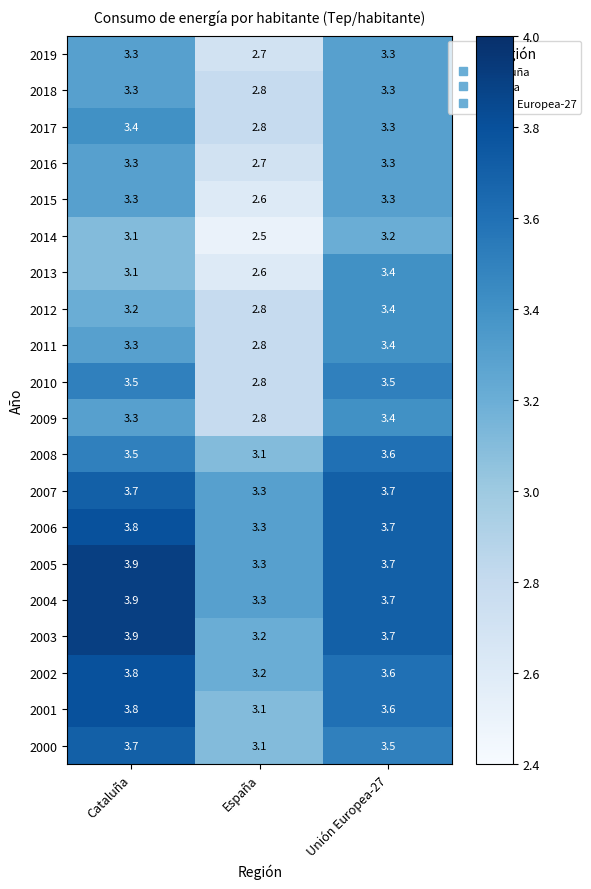

At which category does the chart reach its minimum across all series?

España